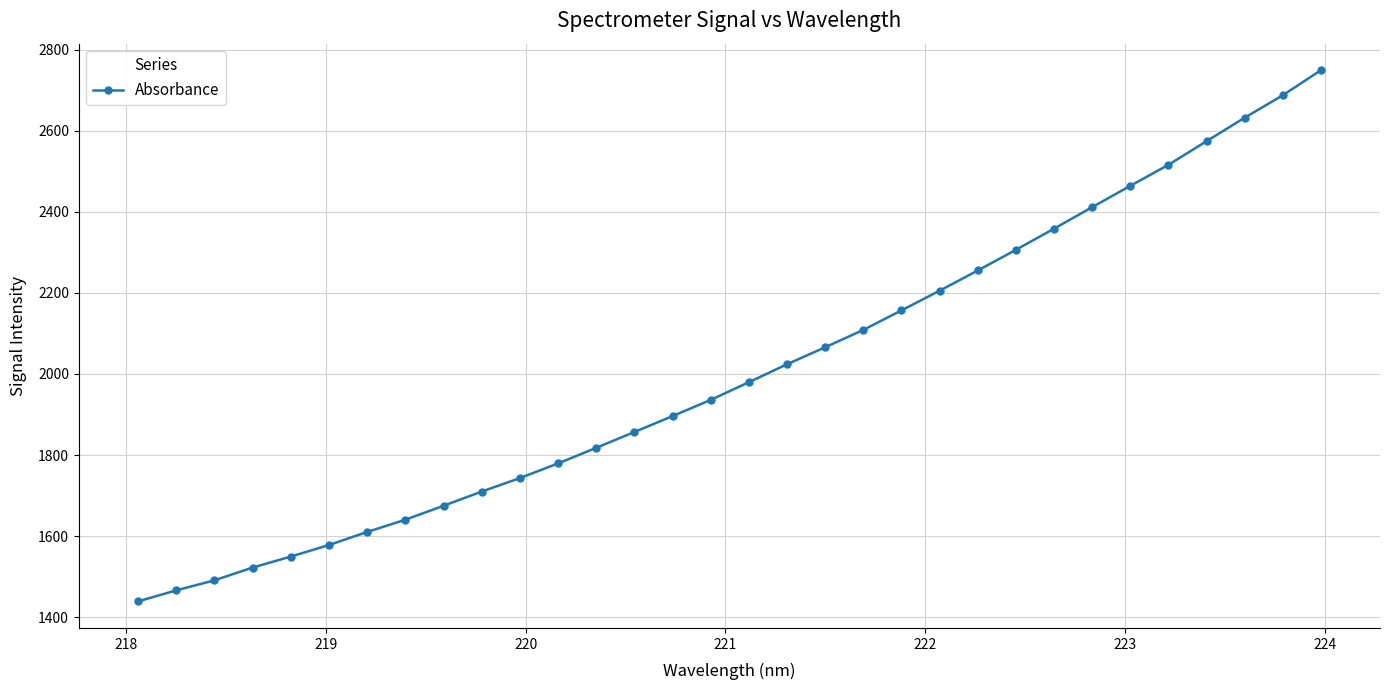

What is the value of the 11th point from the left?

1743.2